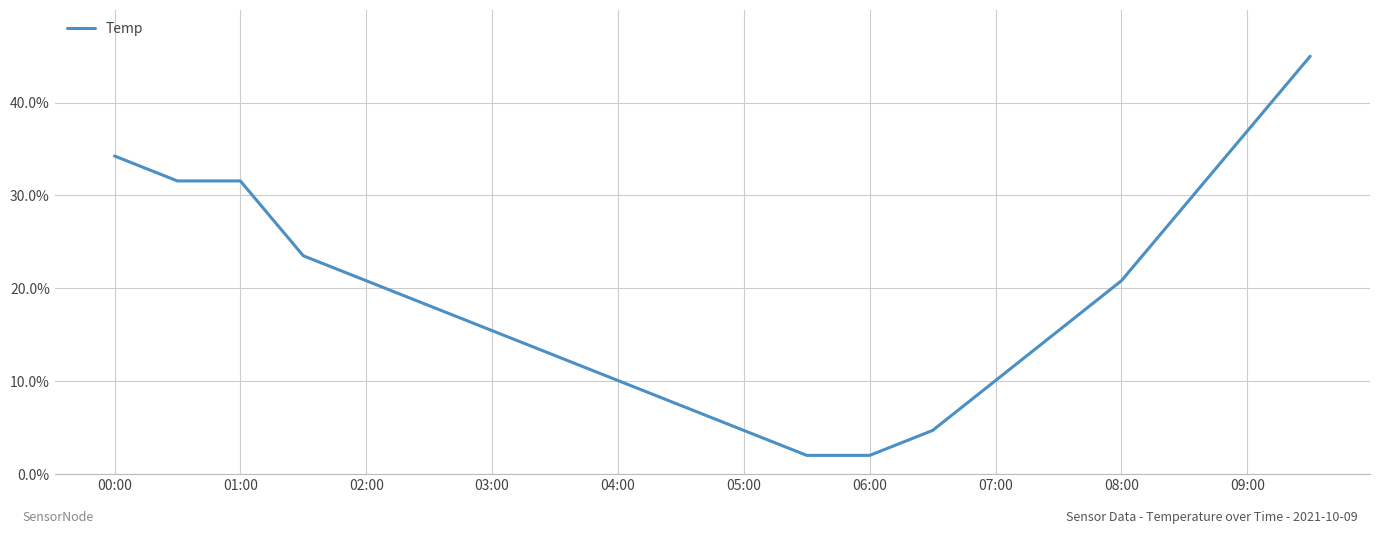

What is the greatest value displayed?

45.0